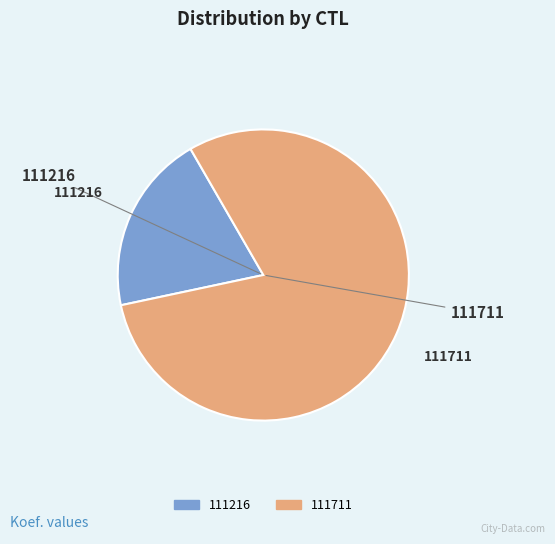

Count the number of slices in the pie.

2